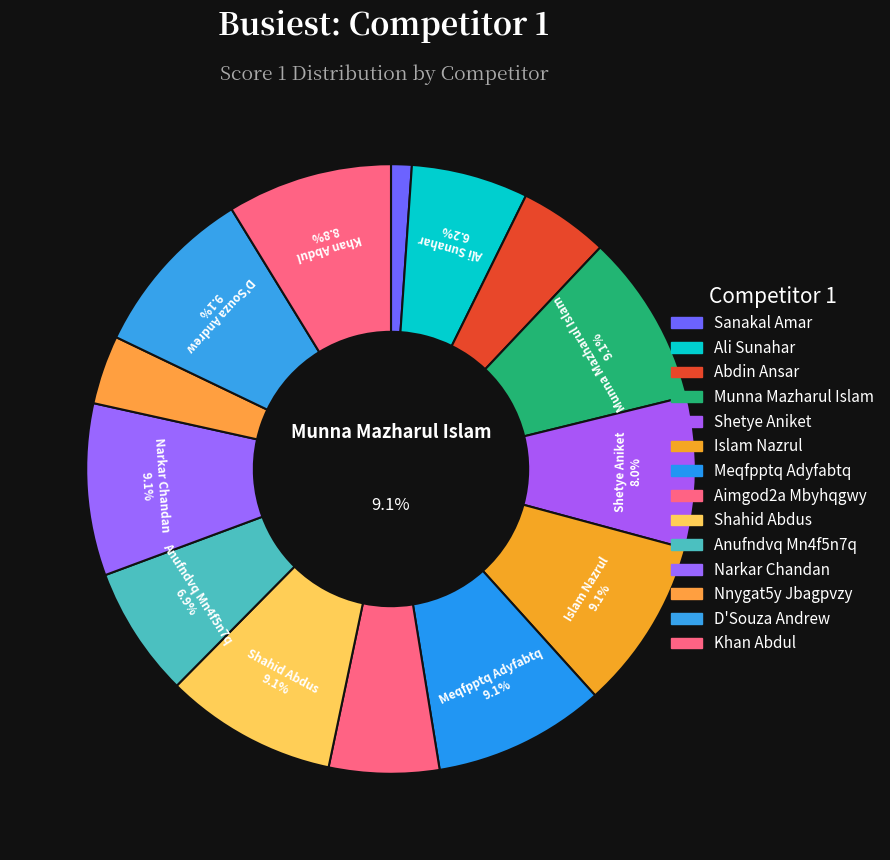

Count the number of slices in the pie.

14